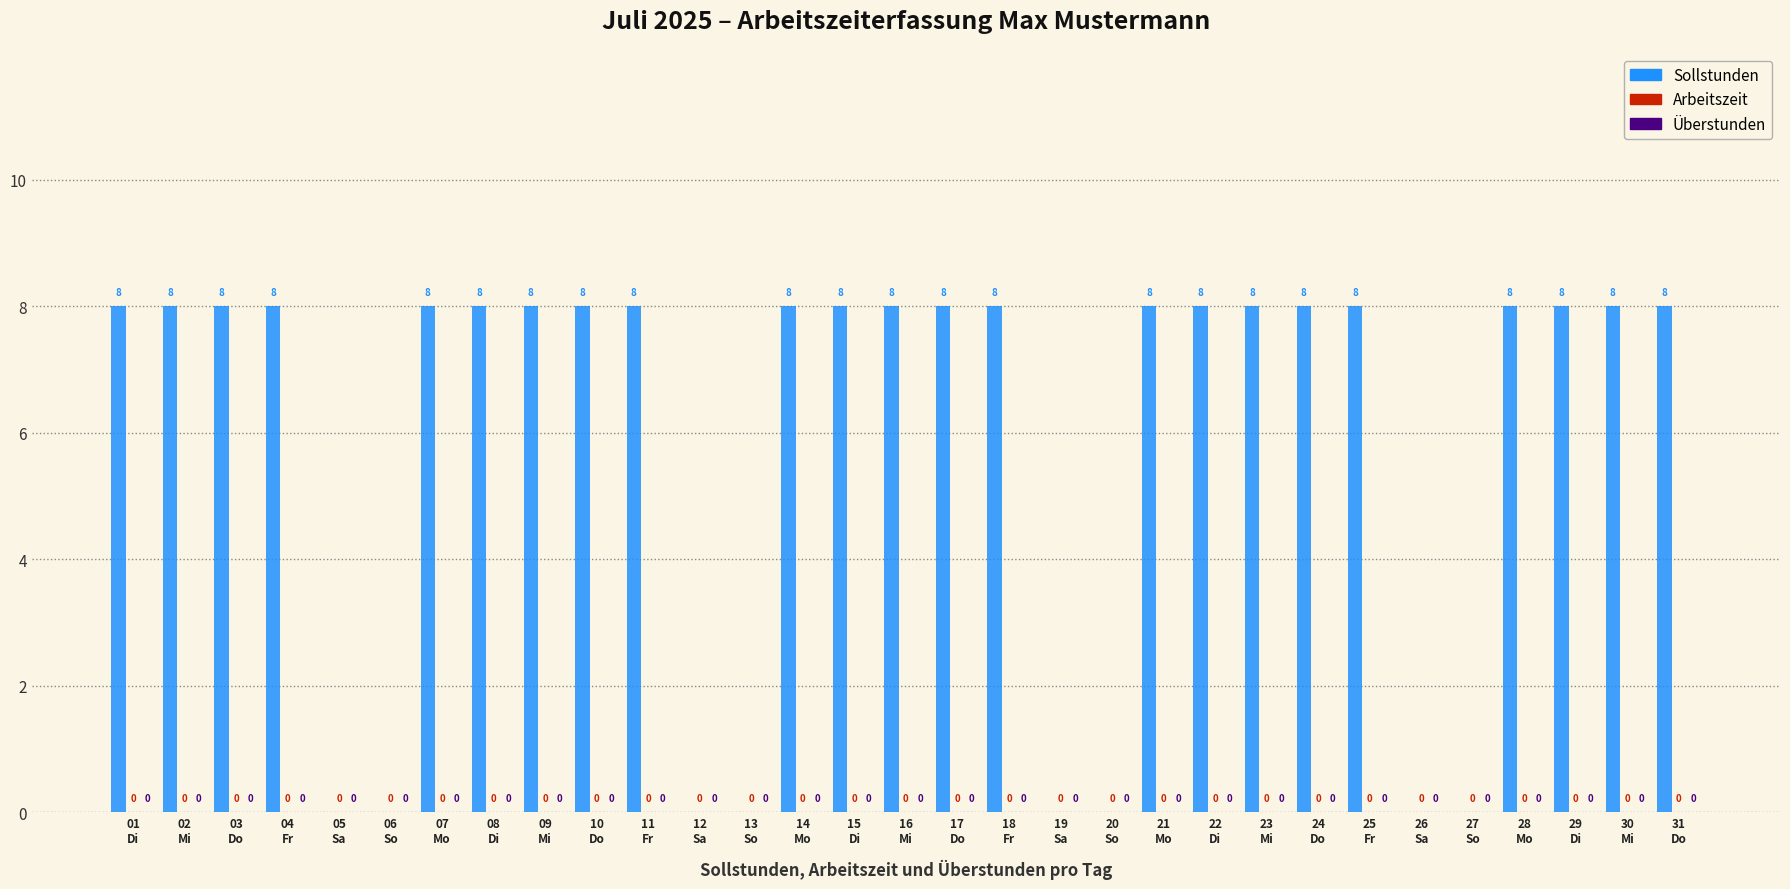

Are the bars horizontal?

No